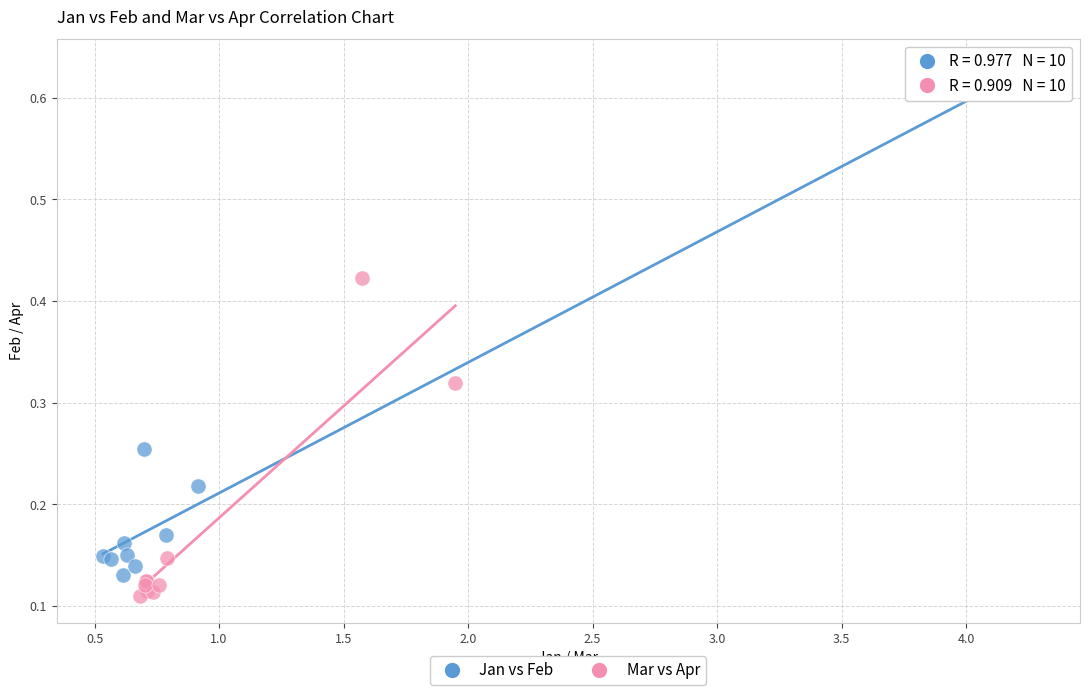

Which series reaches the maximum Y coordinate?

Jan vs Feb